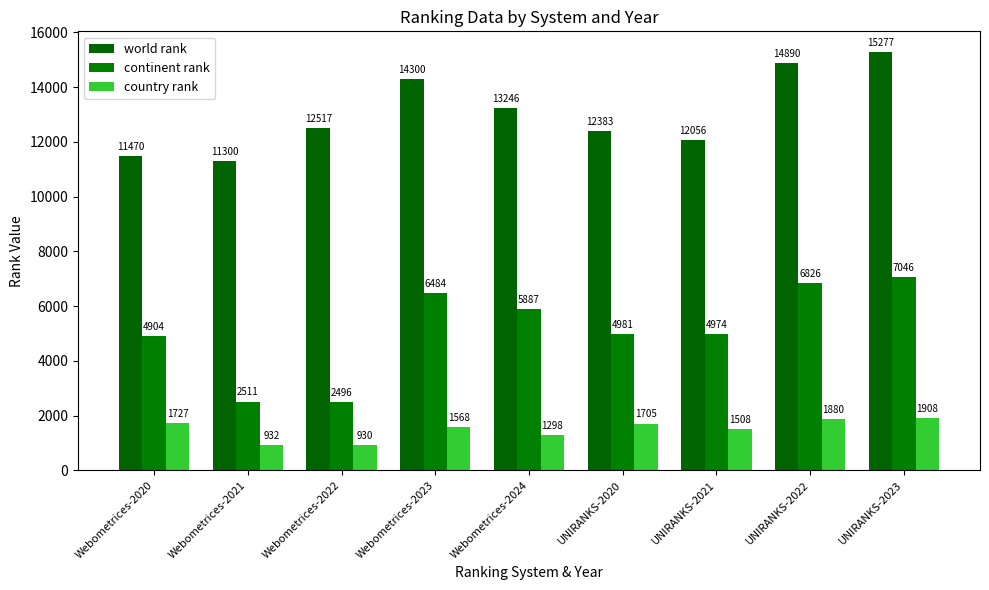

Which series has the largest range (max minus min)?

continent rank